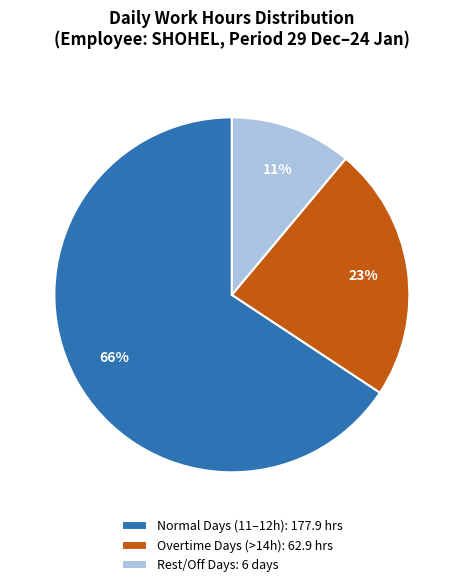

Is it true that Overtime Days (>14h): 62.9 hrs is 23% of the pie?

True